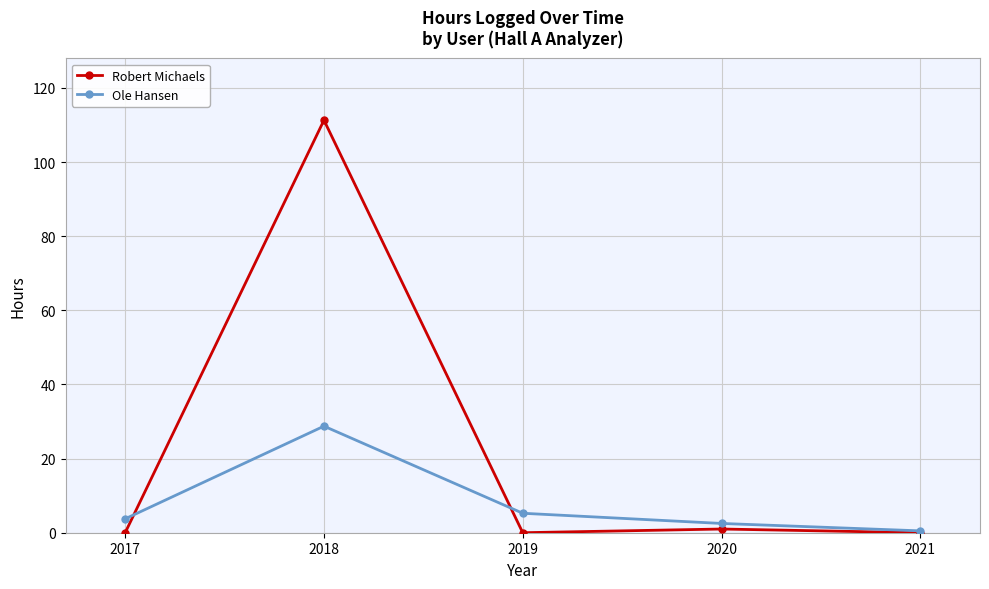

Between which two adjacent categories do Ole Hansen and Robert Michaels first intersect?

2017 and 2018